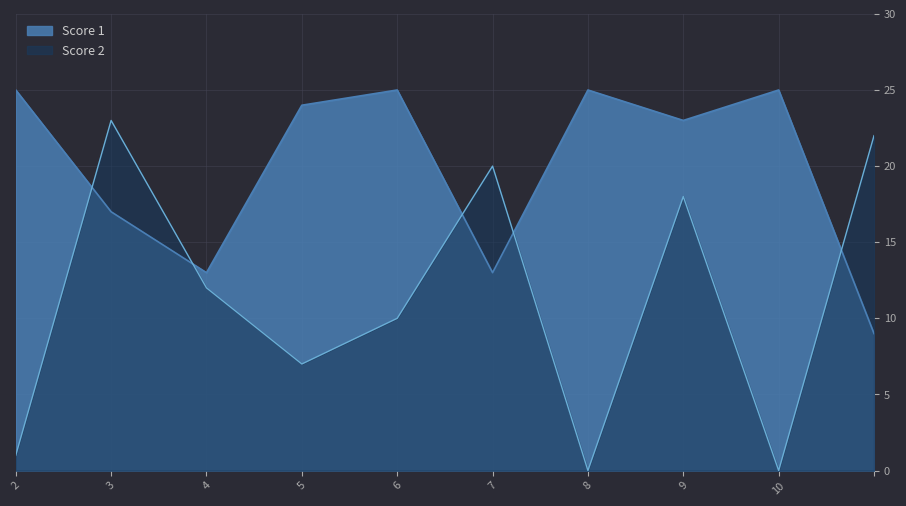

Is it true that Score 1 equals 38 at 7?

False